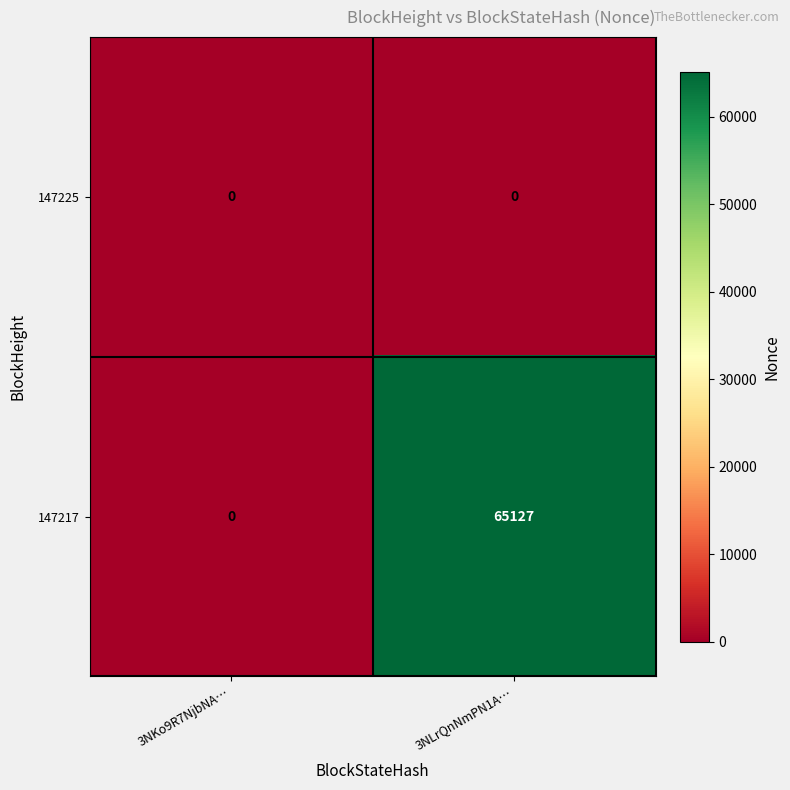

Which series has the largest total across all categories?

147217